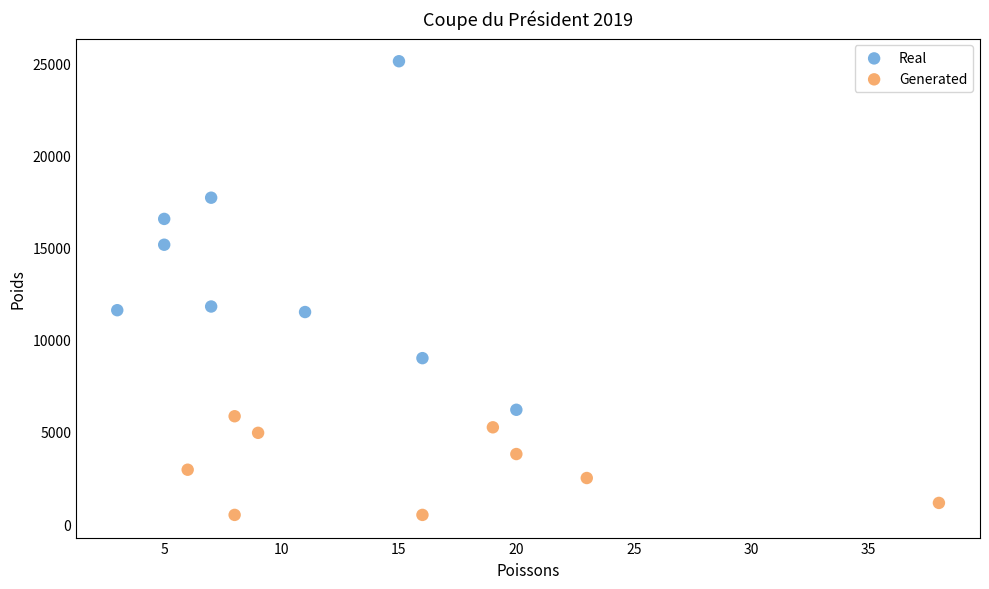

Which series has the widest spread of Y values?

Real